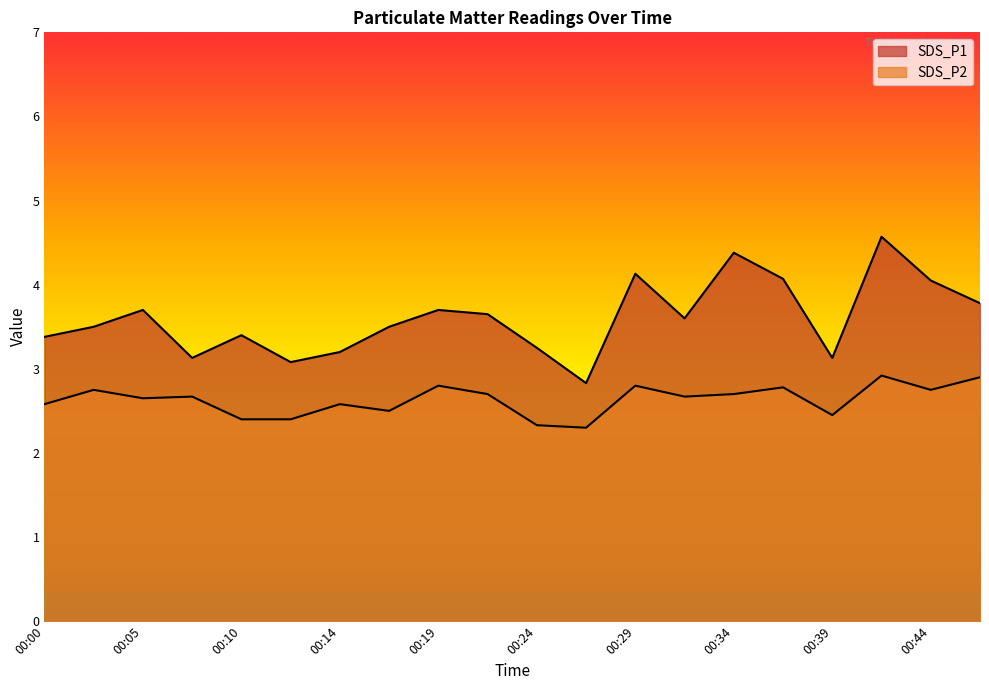

List the labels in order of SDS_P1 value, largest first.

00:41, 00:34, 00:29, 00:36, 00:44, 00:46, 00:05, 00:19, 00:22, 00:31, 00:02, 00:17, 00:10, 00:00, 00:24, 00:14, 00:07, 00:39, 00:12, 00:27